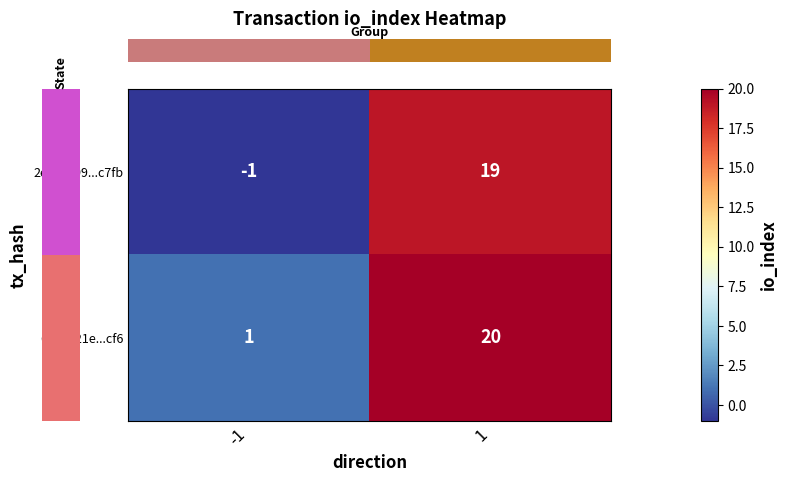

At which category does the chart reach its peak across all series?

1